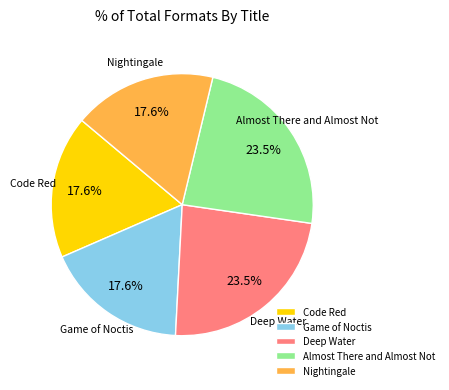

Does Almost There and Almost Not account for over 50% of the chart?

No